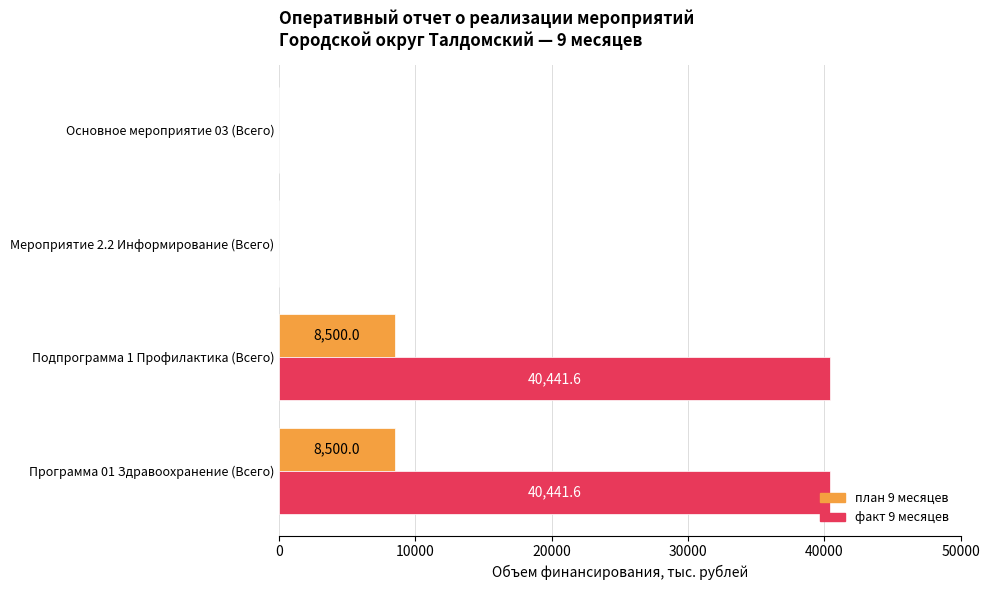

Which series changed the most between Программа 01 Здравоохранение (Всего) and Основное мероприятие 03 (Всего)?

факт 9 месяцев